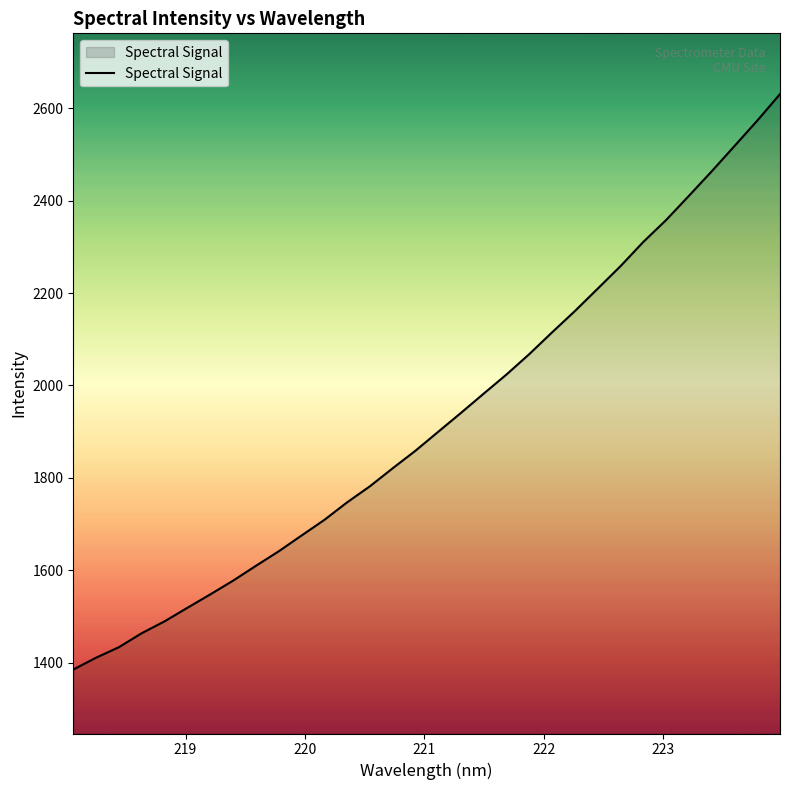

What is the greatest value displayed?

2630.6